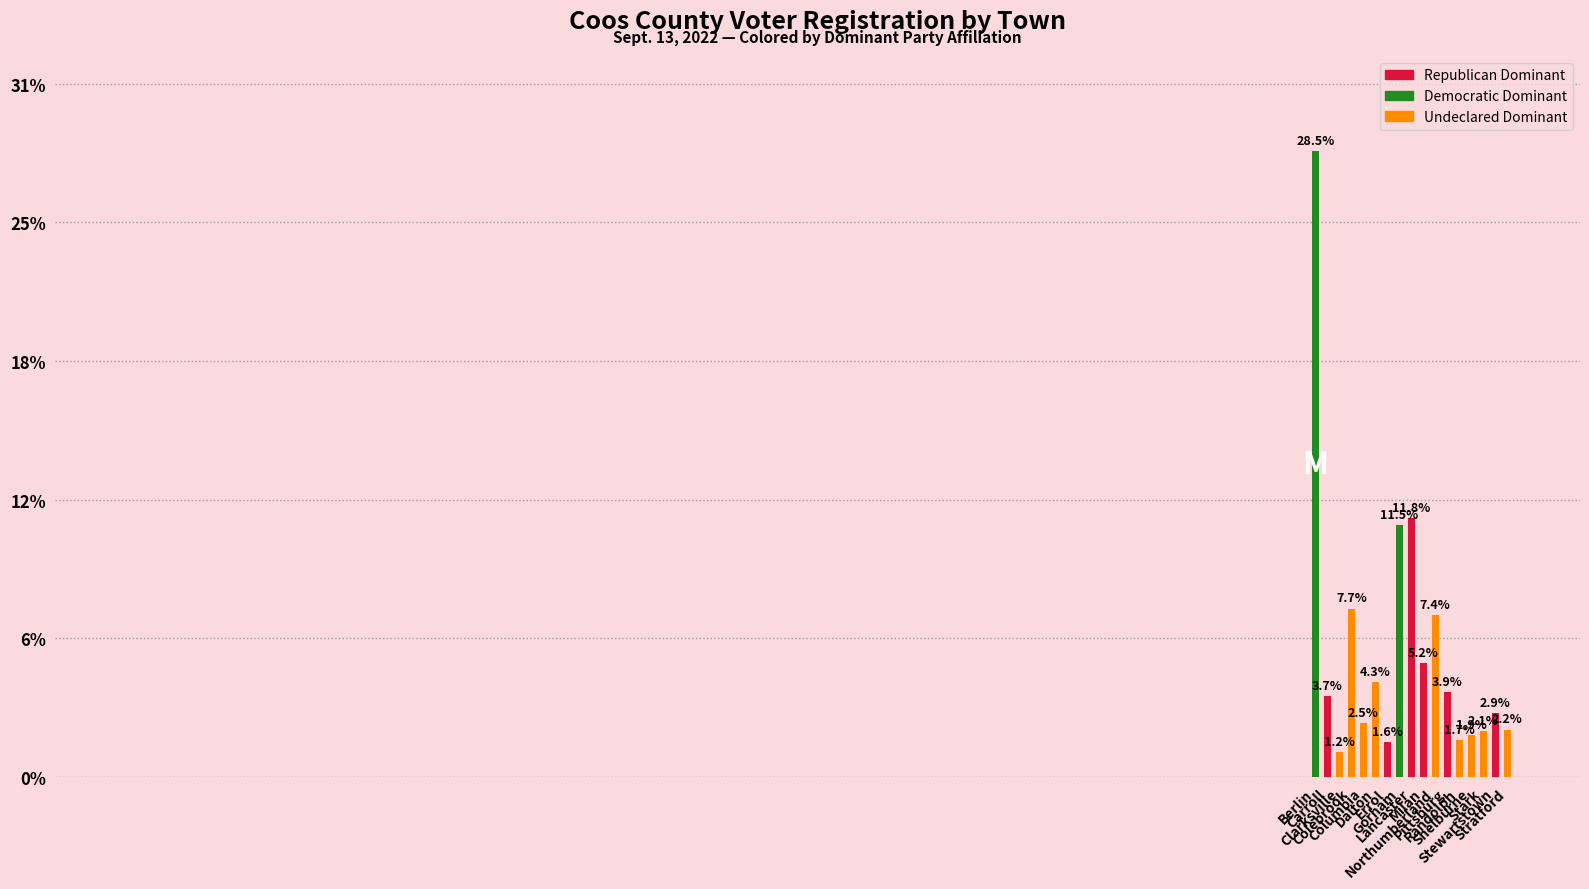

Are the bars horizontal?

No